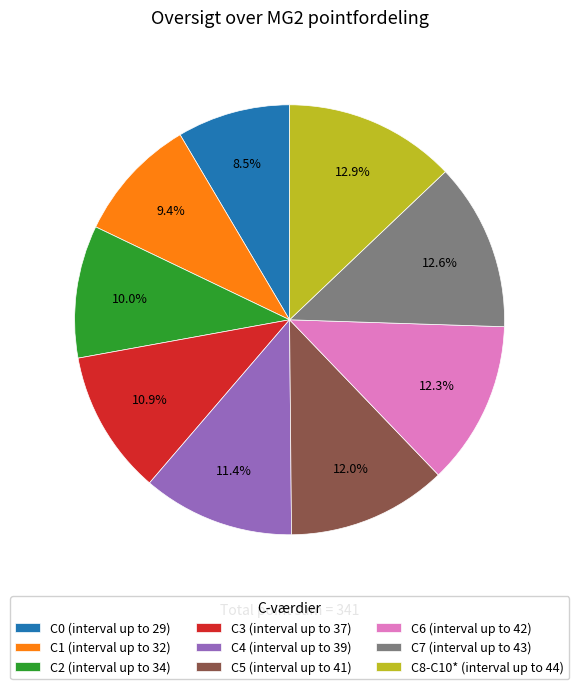

Count the number of slices in the pie.

9